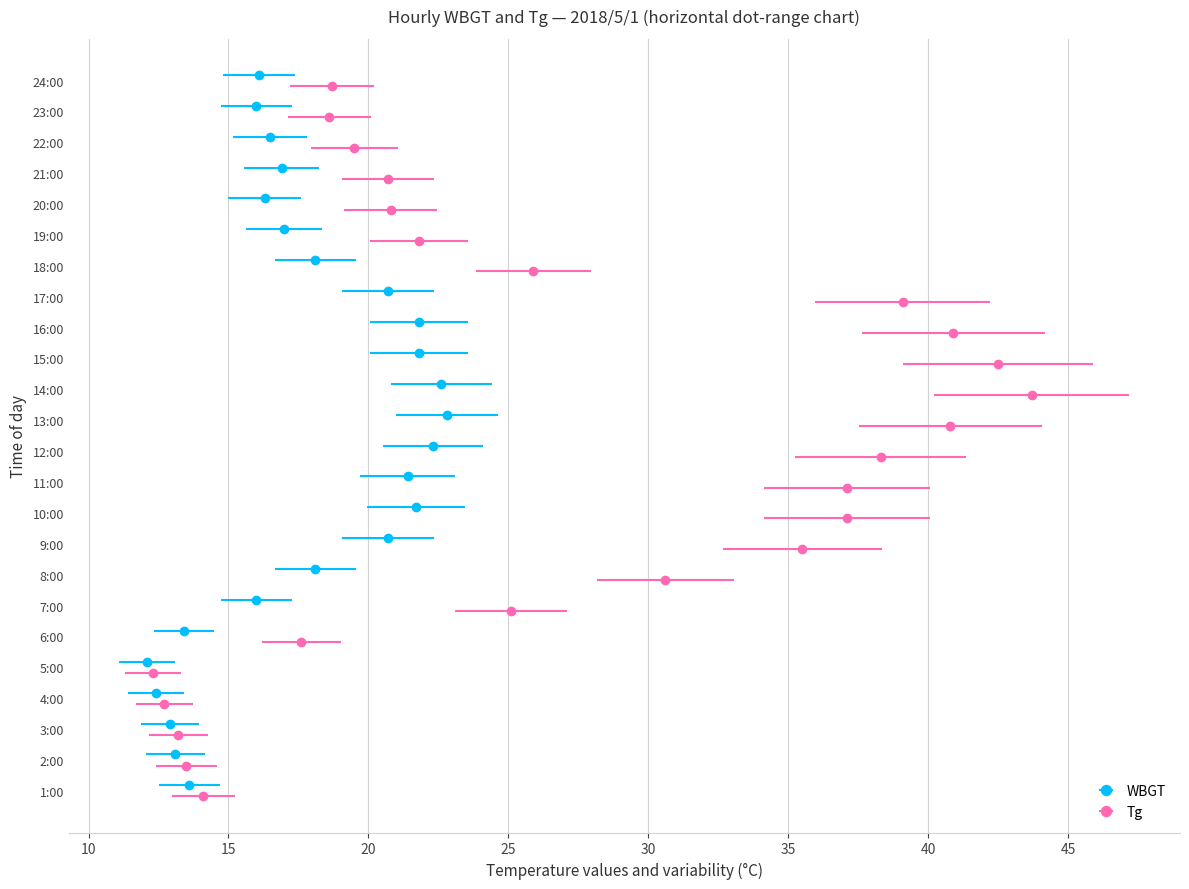

Reading right to left, what are all the values shown in this chart?

WBGT: 16.1	16.0	16.5	16.9	16.3	17.0	18.1	20.7	21.8	21.8	22.6	22.8	22.3	21.4	21.7	20.7	18.1	16.0	13.4	12.1	12.4	12.9	13.1	13.6
Tg: 18.7	18.6	19.5	20.7	20.8	21.8	25.9	39.1	40.9	42.5	43.7	40.8	38.3	37.1	37.1	35.5	30.6	25.1	17.6	12.3	12.7	13.2	13.5	14.1